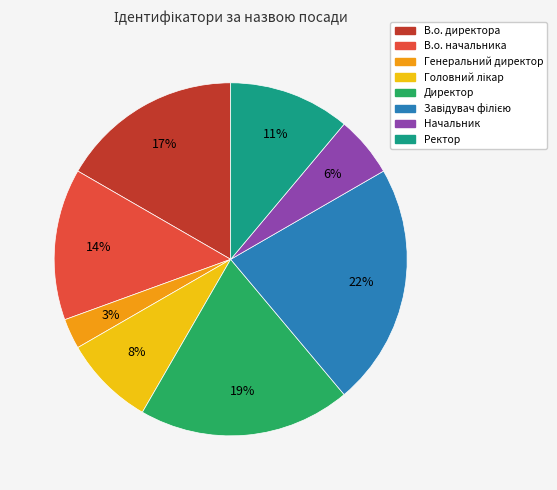

To the nearest percent, what percentage of the pie is Директор?

19%